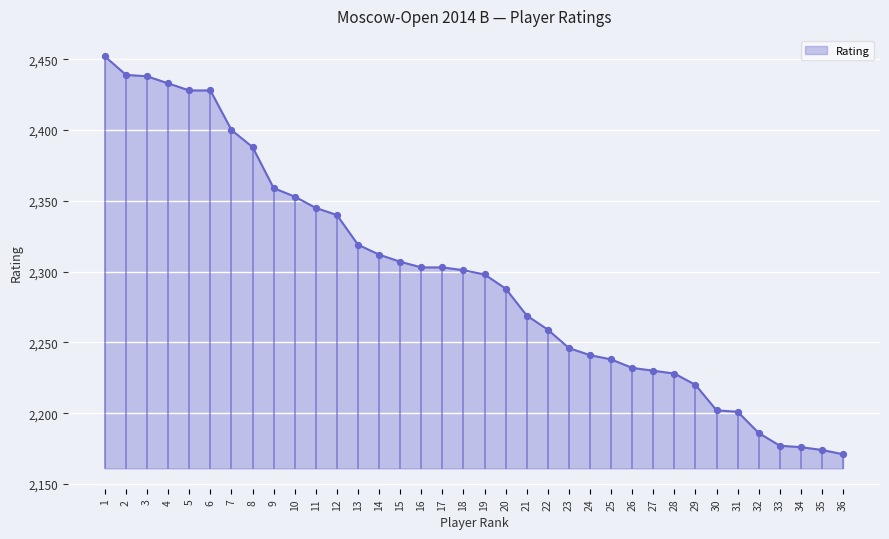

Between 33 and 27, which is larger?

27